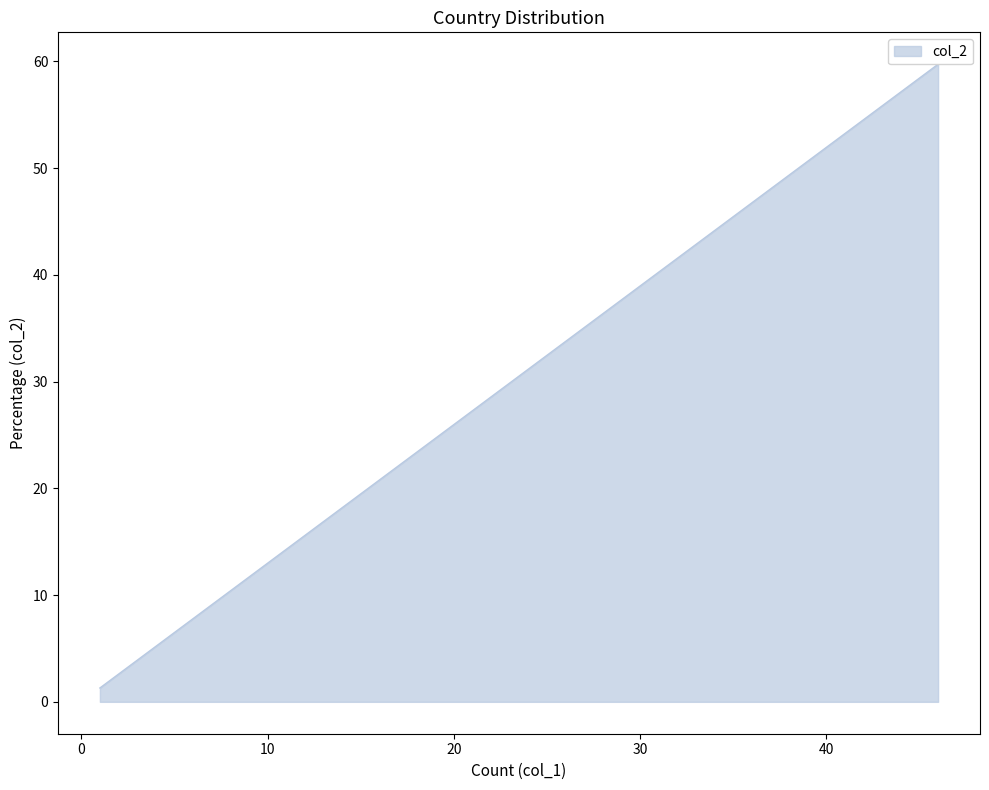

True or false: the data has more than 1 interior local peaks.

False